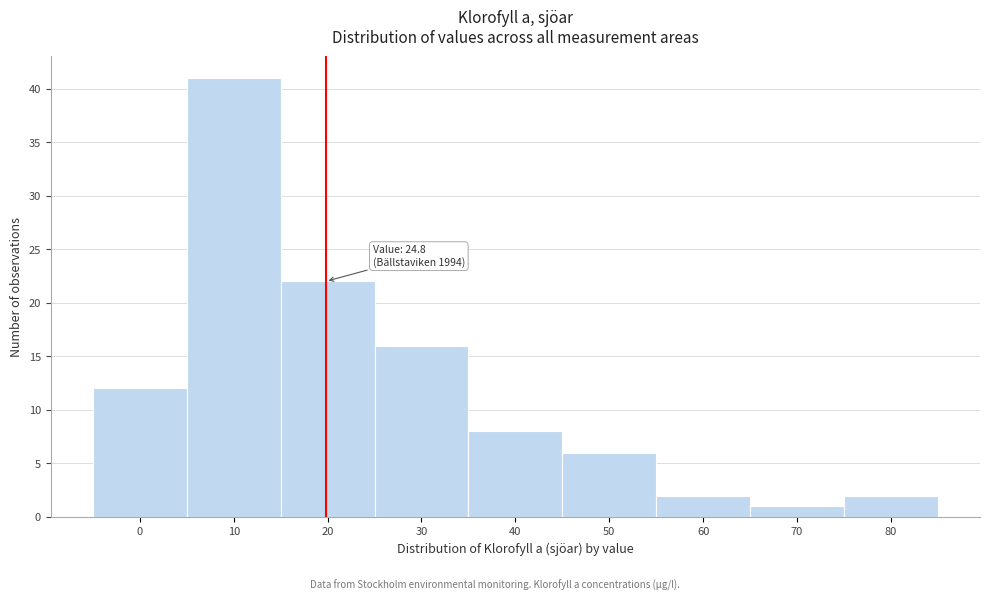

Reading left to right, transcribe all the data shown in this chart.

0=12	10=41	20=22	30=16	40=8	50=6	60=2	70=1	80=2